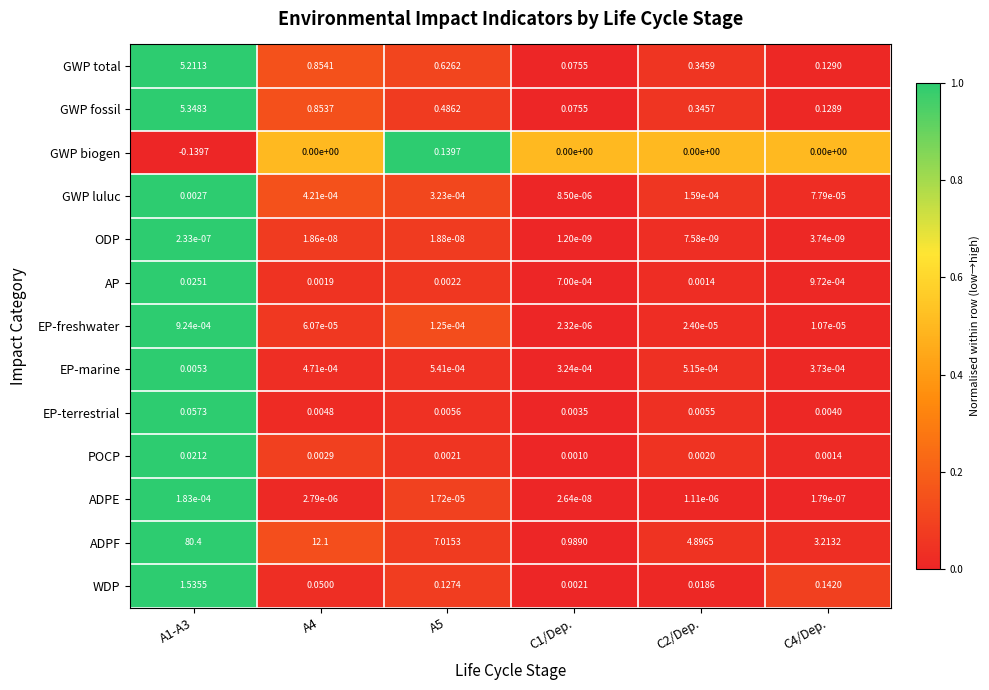

Between A4 and C2/Dep., which series saw the biggest shift?

ADPF